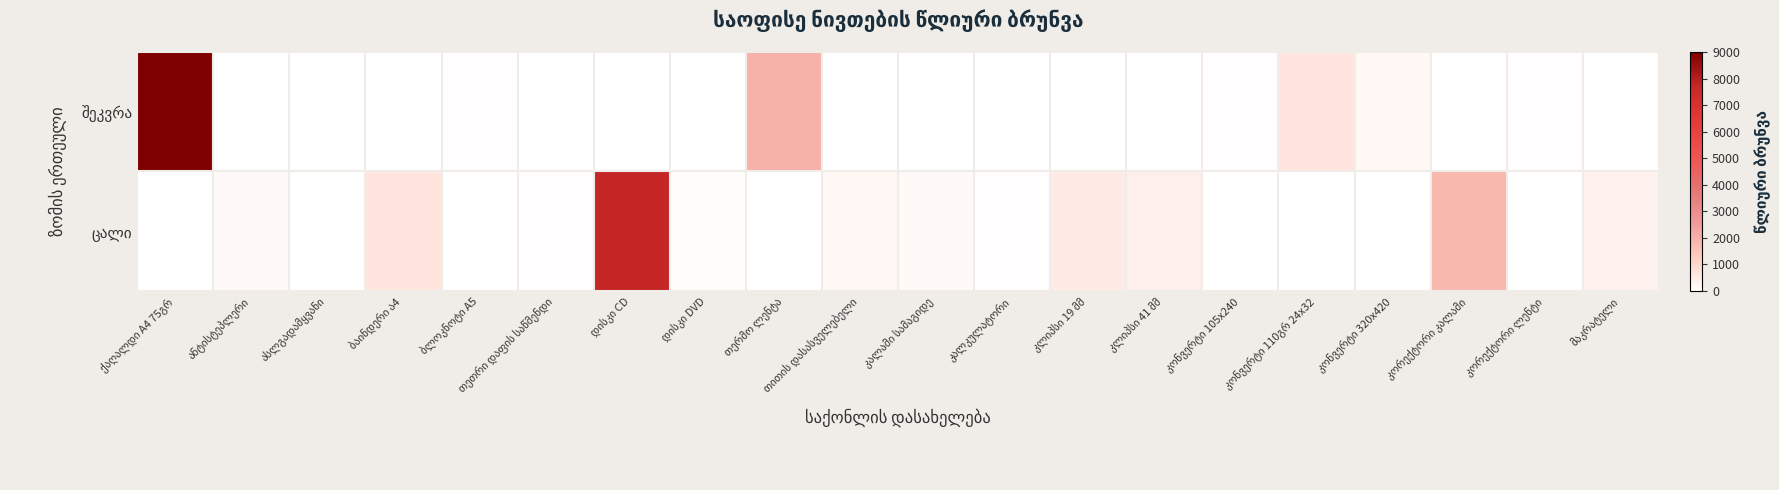

Which has a higher value, კლიპსი 41 მმ or დისკი DVD?

დისკი DVD